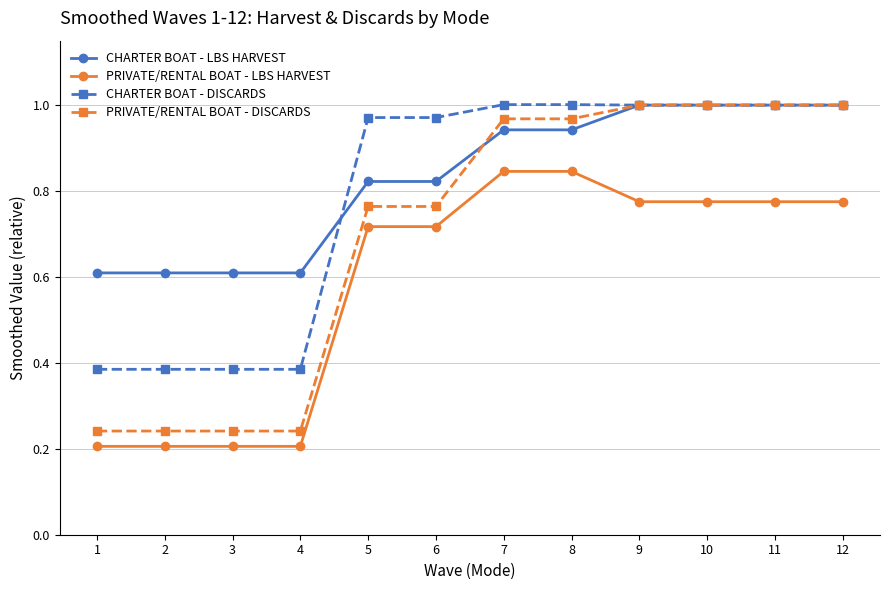

What is the sum of the PRIVATE/RENTAL BOAT - LBS HARVEST values at 6 and 5?

1.4